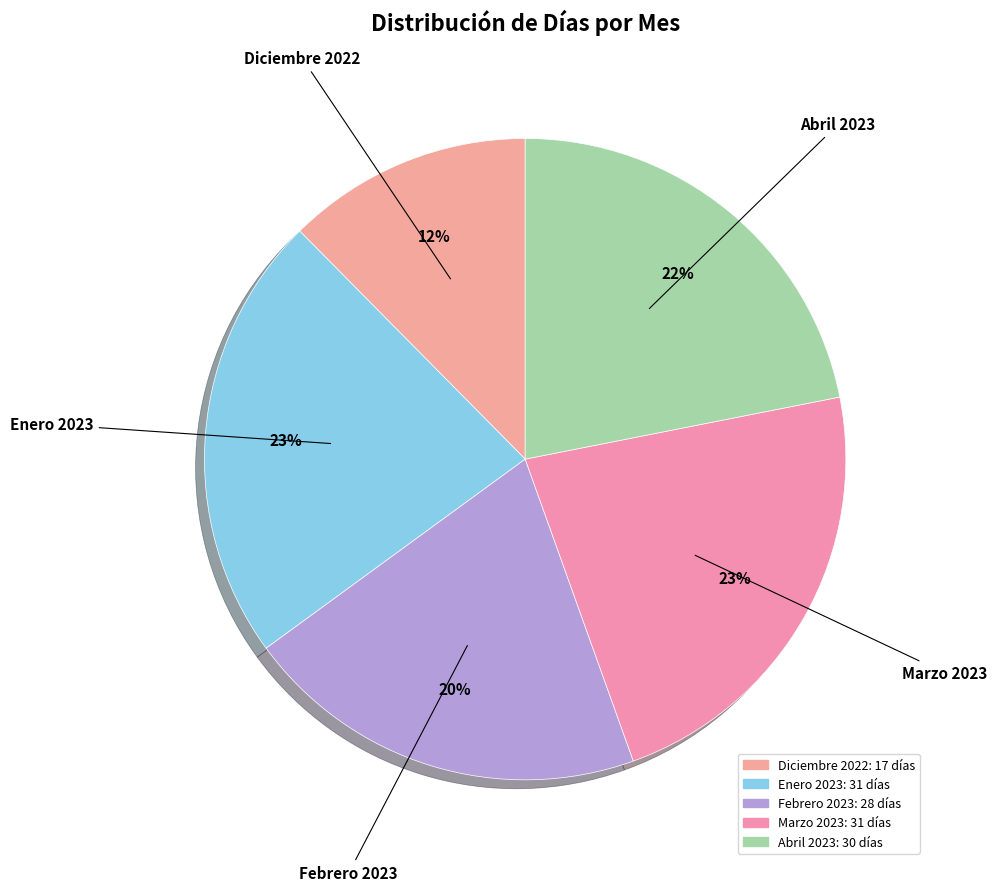

What is the ratio of the value at Enero 2023 to the value at Abril 2023?

1.0